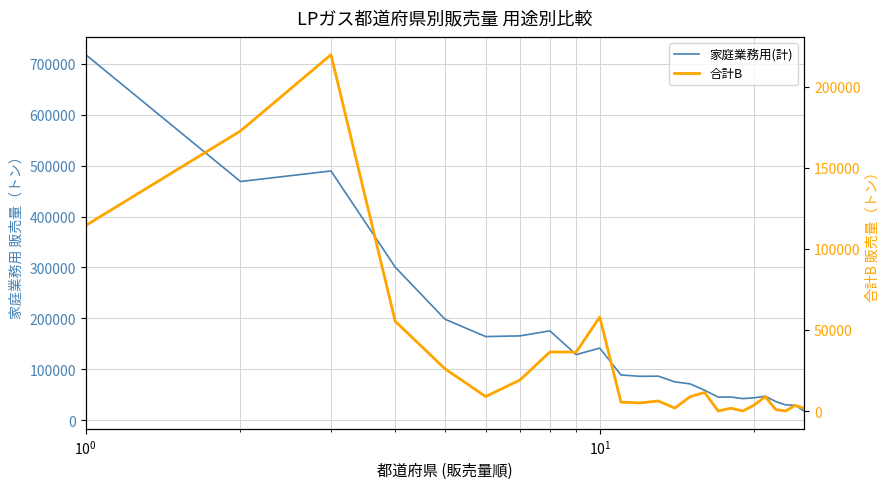

How many data points in 家庭業務用(計) are above 85958?

12